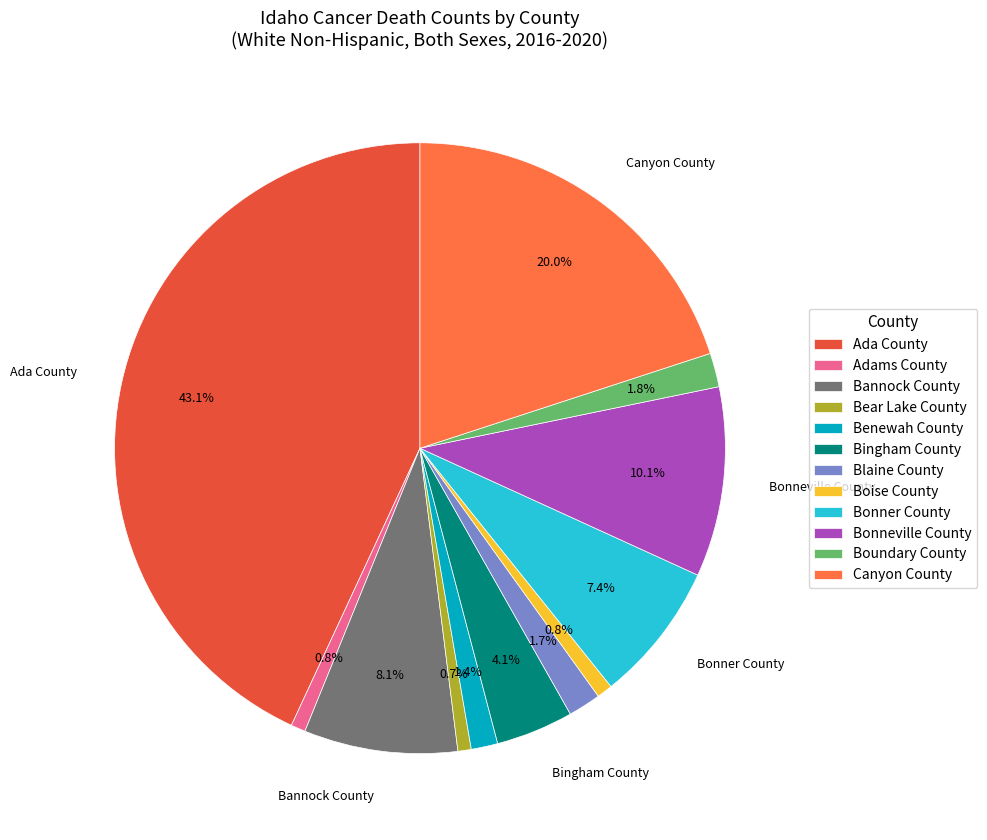

To the nearest percent, what percentage of the pie is Bingham County?

4%